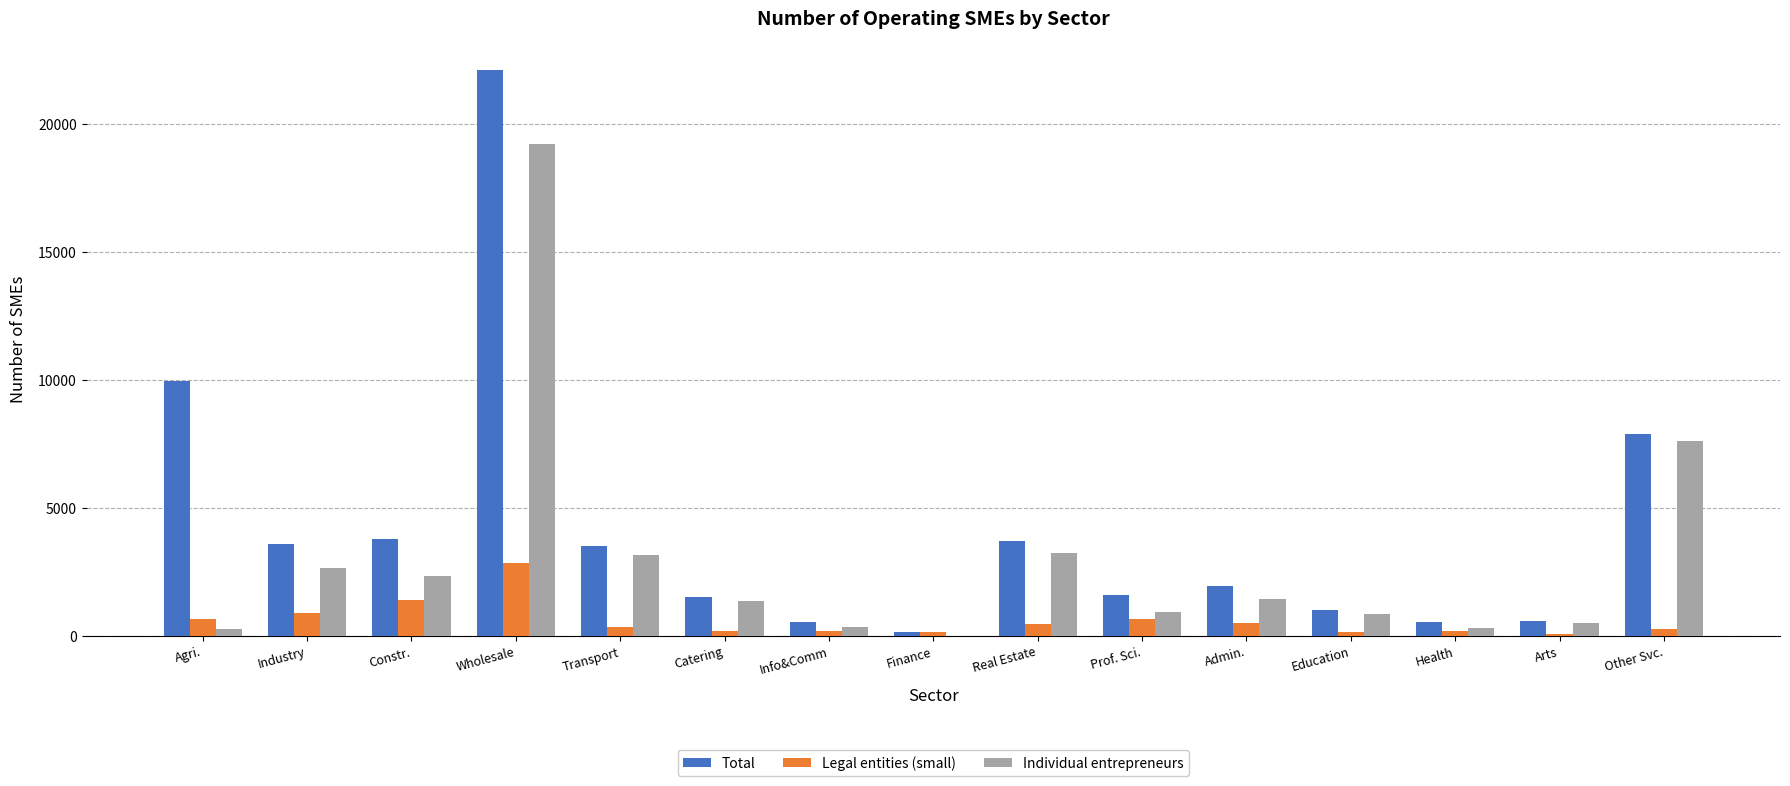

Which label corresponds to the largest value in the chart?

Wholesale